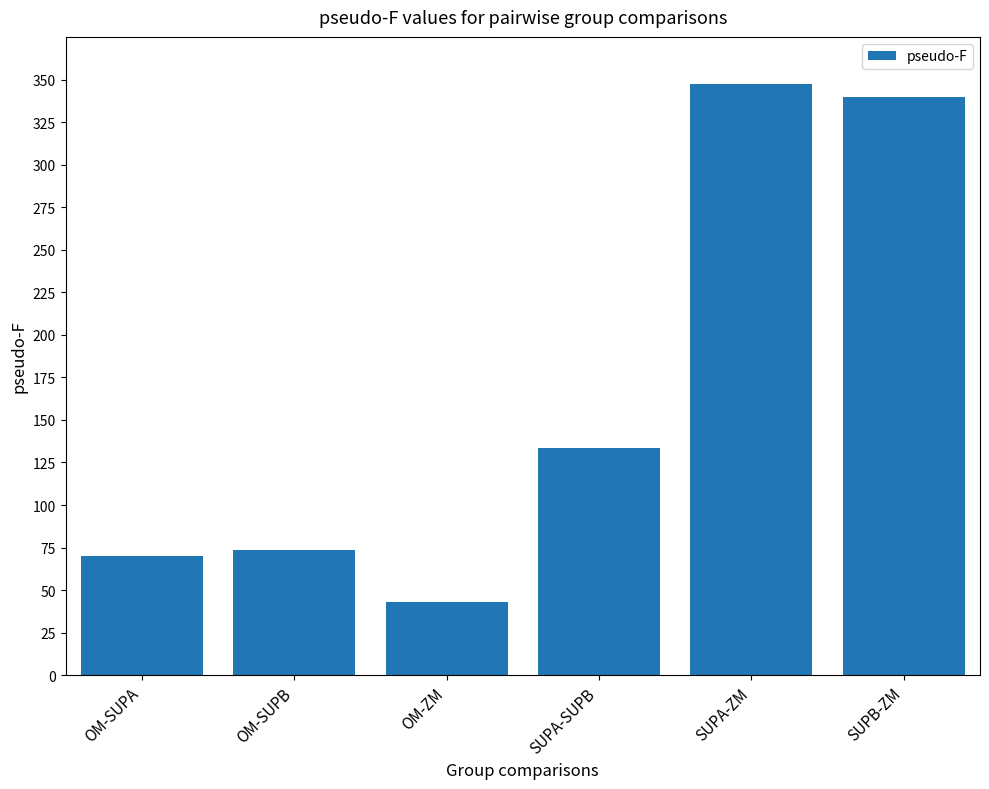

True or false: the data shows 588.9 at SUPB-ZM.

False